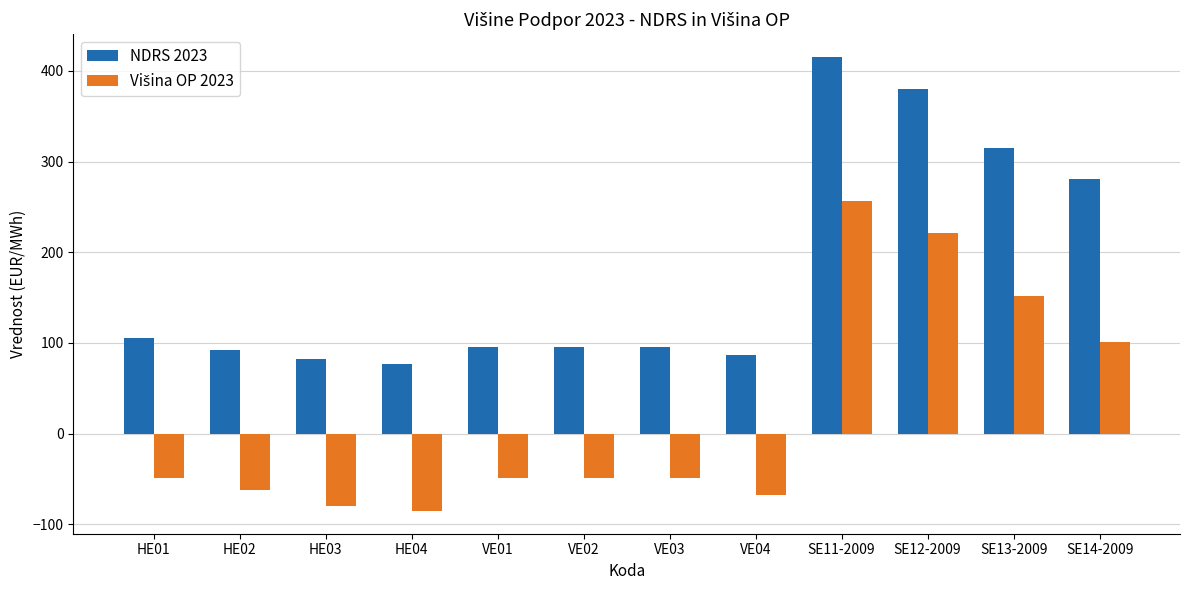

What is the sum of all NDRS 2023 values?

2121.4